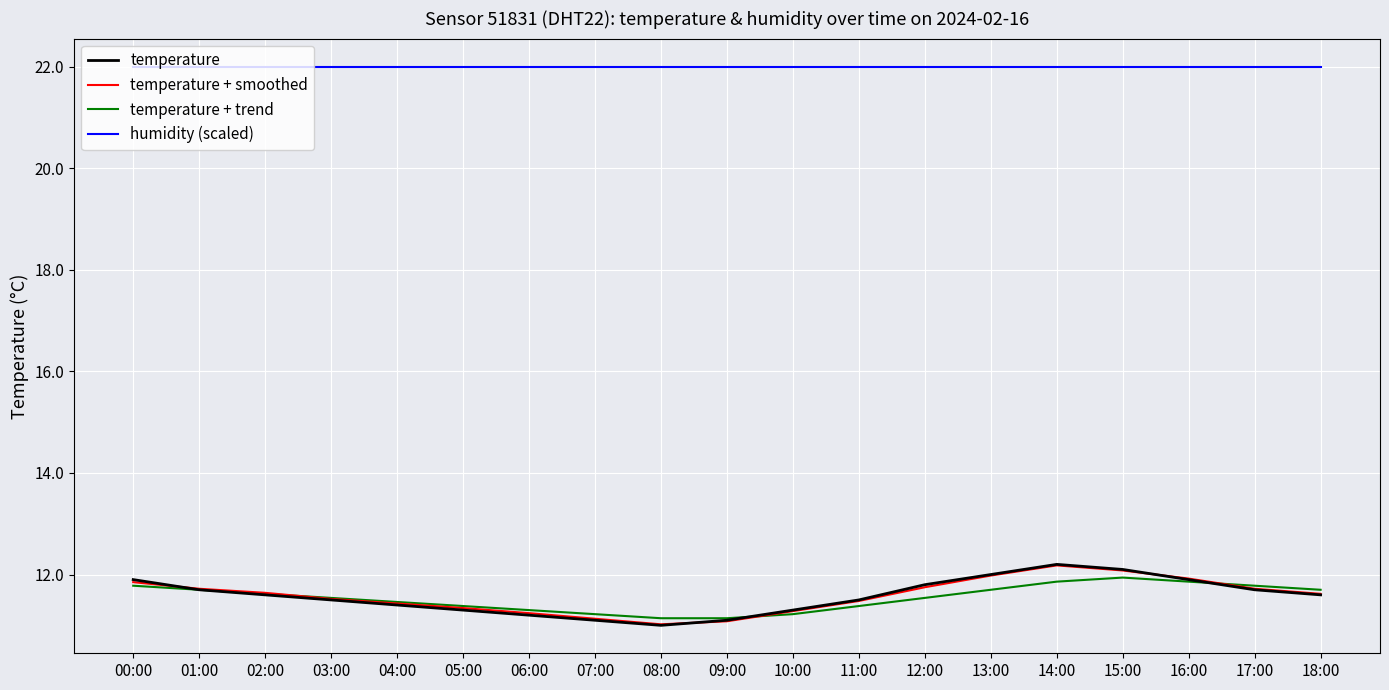

What position from the left is 06:00?

7